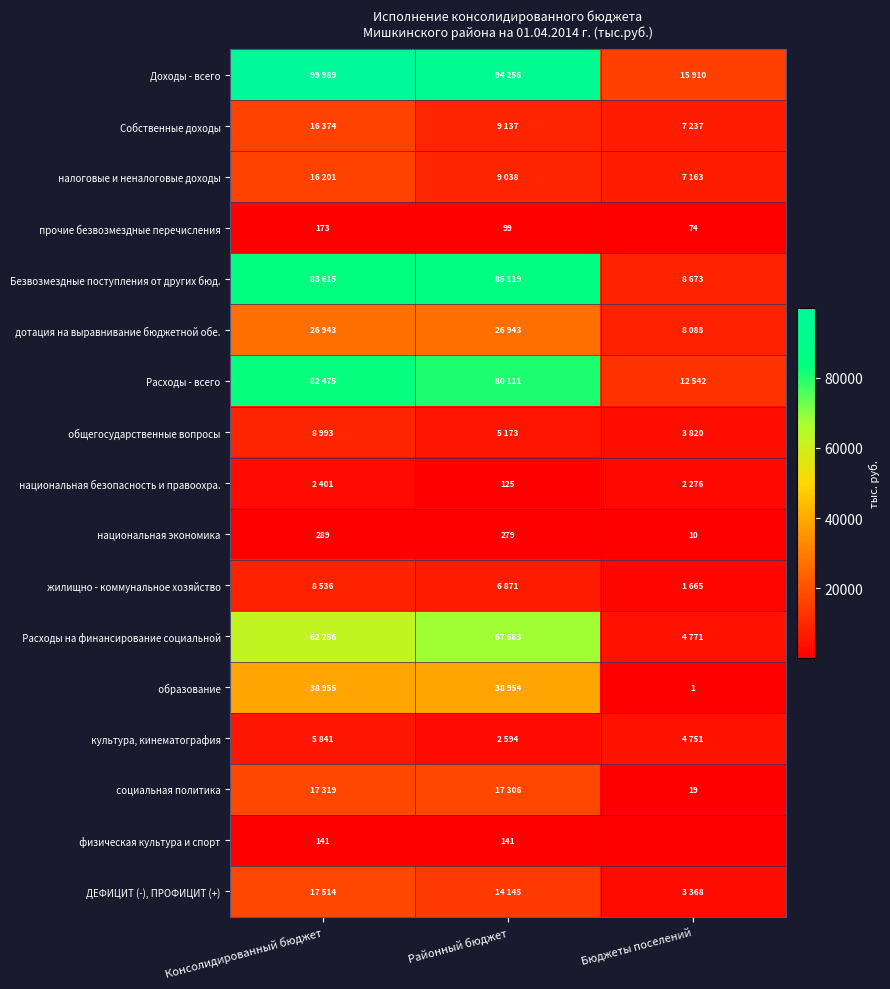

List the series in order of their peak value, highest first.

Доходы - всего, Безвозмездные поступления от других бюд., Расходы - всего, Расходы на финансирование социальной, образование, дотация на выравнивание бюджетной обе., ДЕФИЦИТ (-), ПРОФИЦИТ (+), социальная политика, Собственные доходы, налоговые и неналоговые доходы, общегосударственные вопросы, жилищно - коммунальное хозяйство, культура, кинематография, национальная безопасность и правоохра., национальная экономика, прочие безвозмездные перечисления, физическая культура и спорт